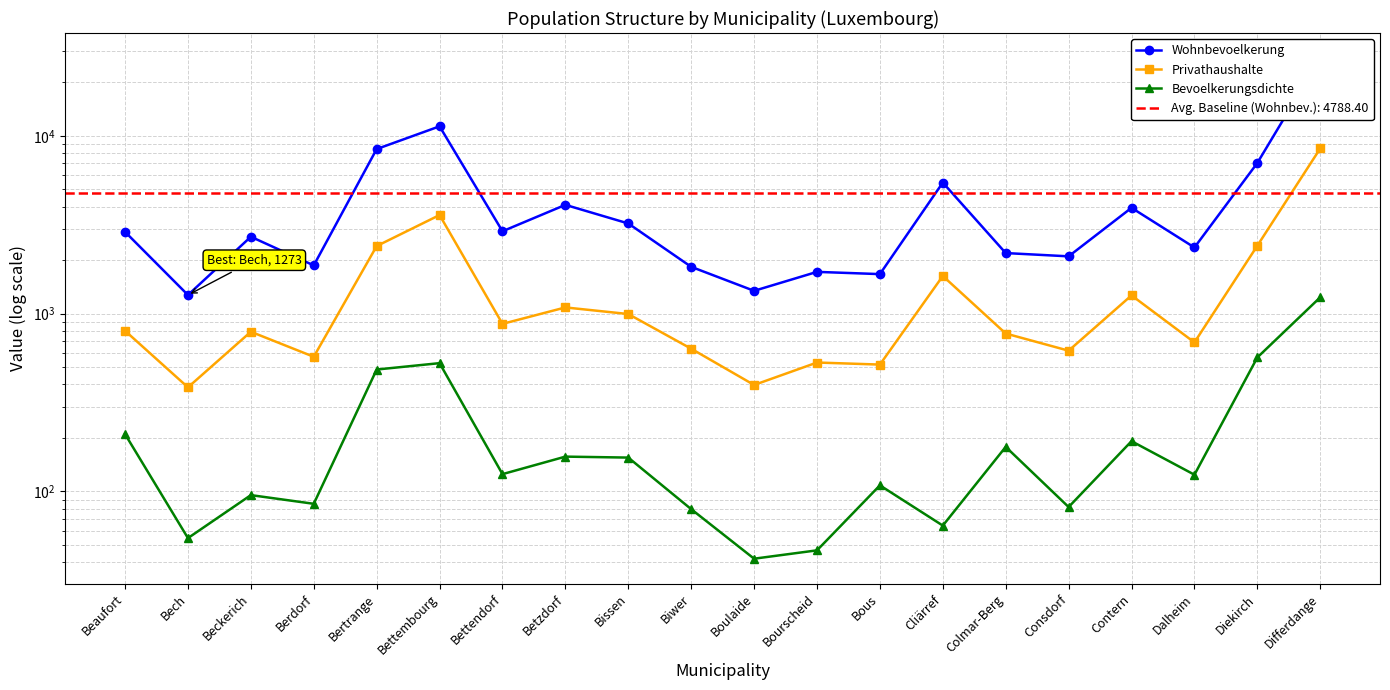

True or false: Wohnbevoelkerung and Bevoelkerungsdichte cross at least once.

False